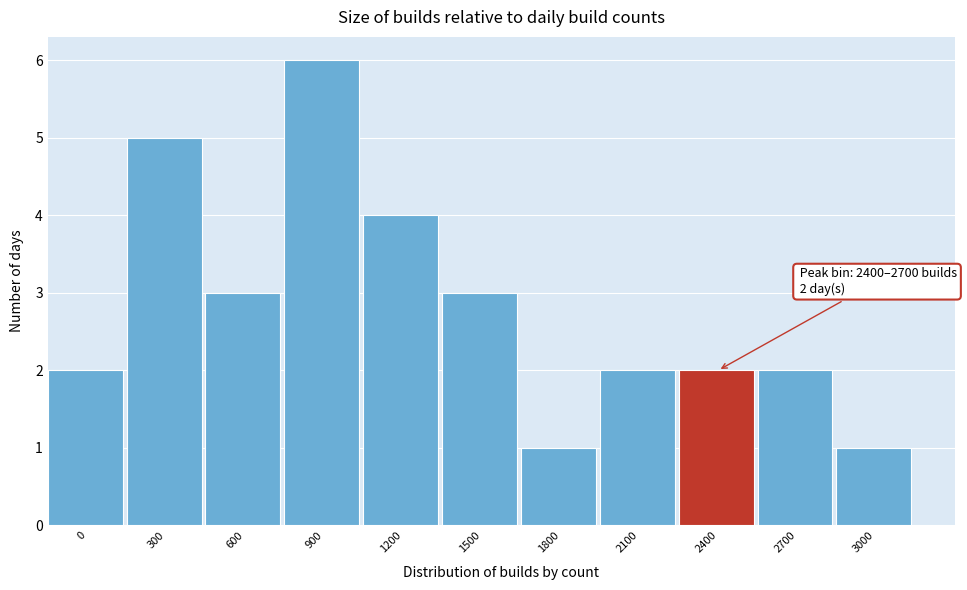

Reading left to right, what are all the values shown in this chart?

2	5	3	6	4	3	1	2	2	2	1